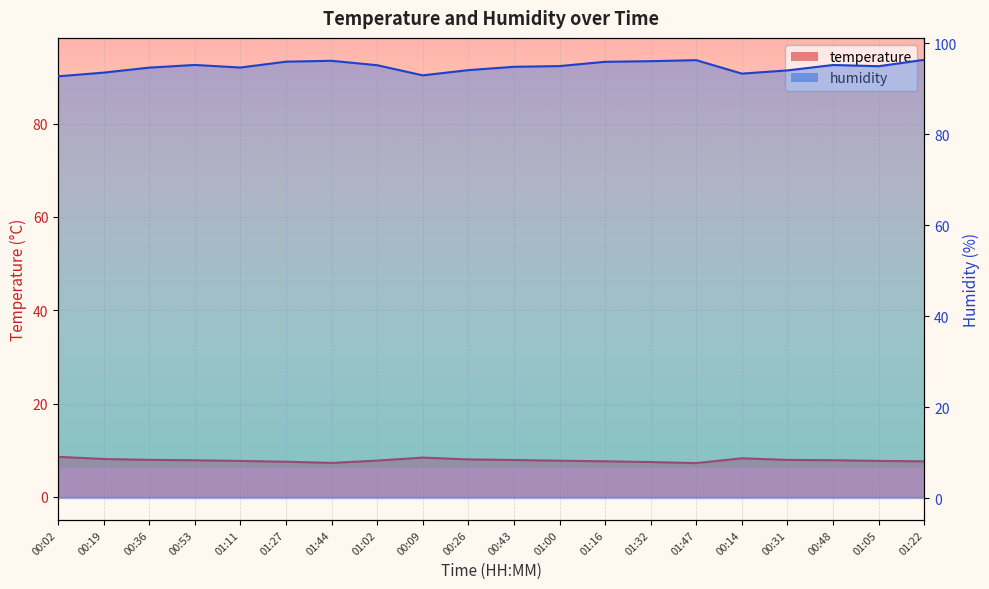

Which series has the largest range (max minus min)?

humidity